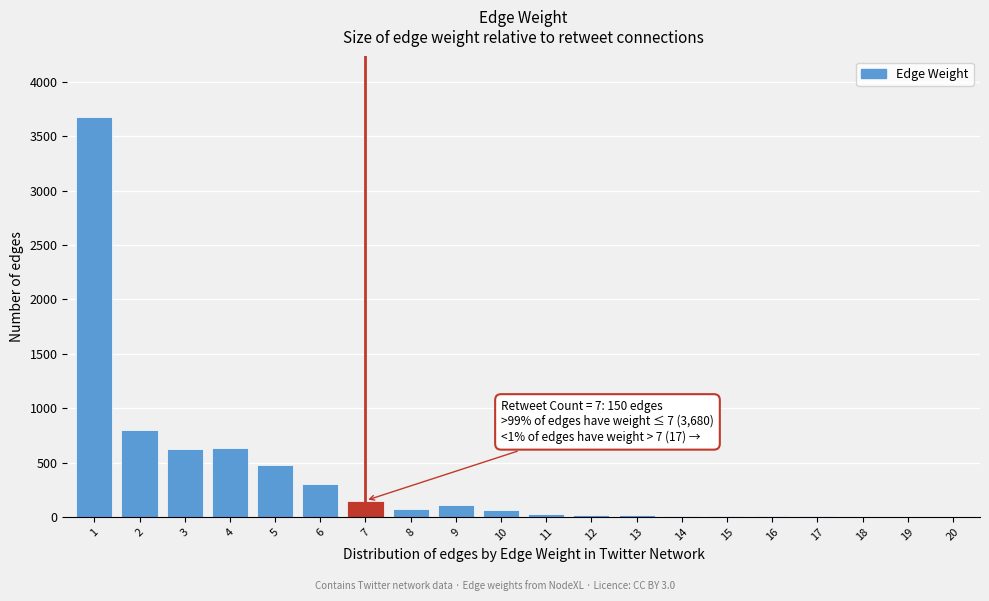

The value at 7 is 150. True or false?

True